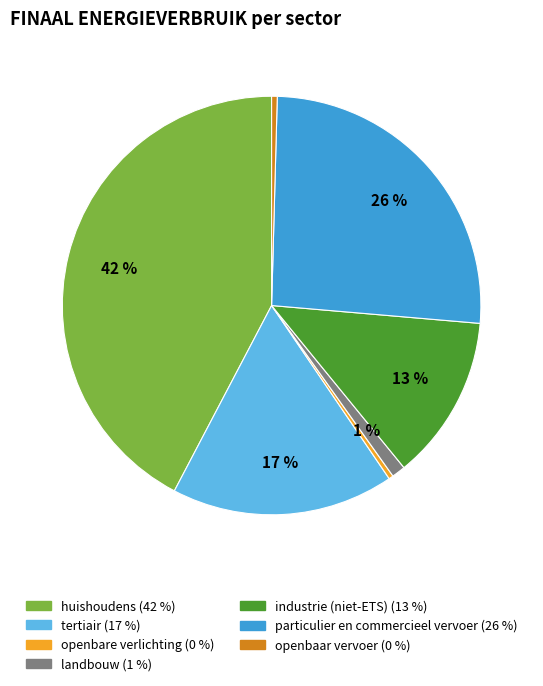

Is there any slice that represents more than half of the pie?

No